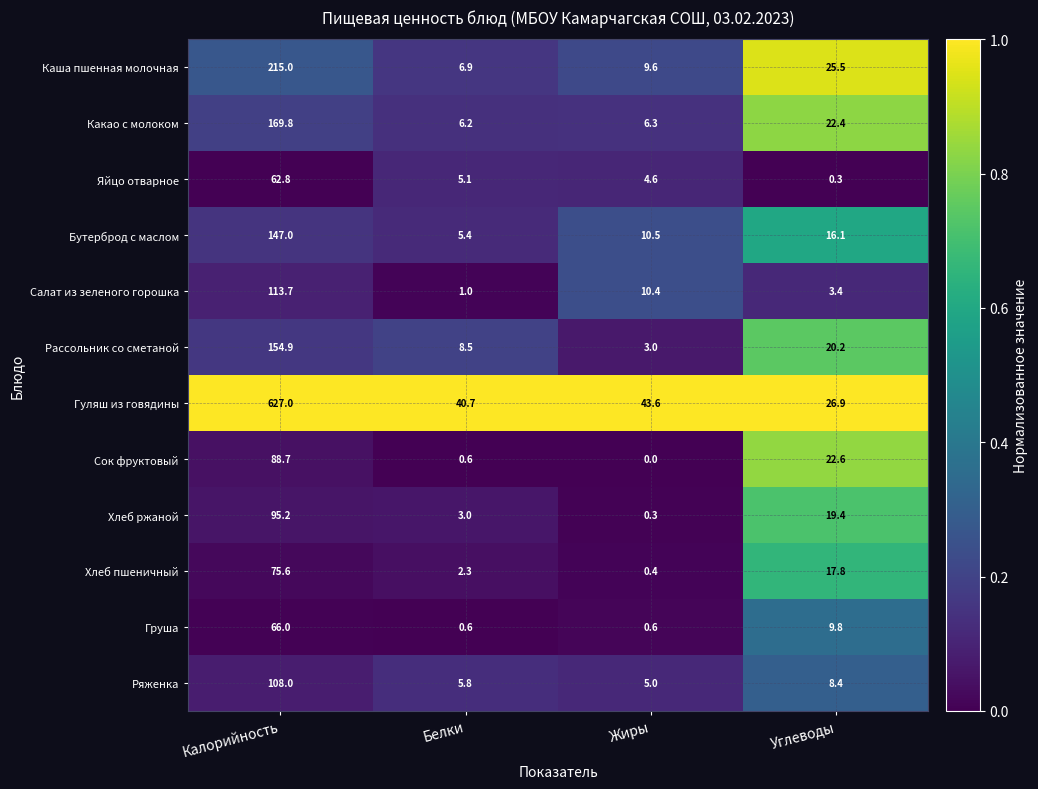

True or false: Сок фруктовый has a value of 22.6 at Углеводы.

True